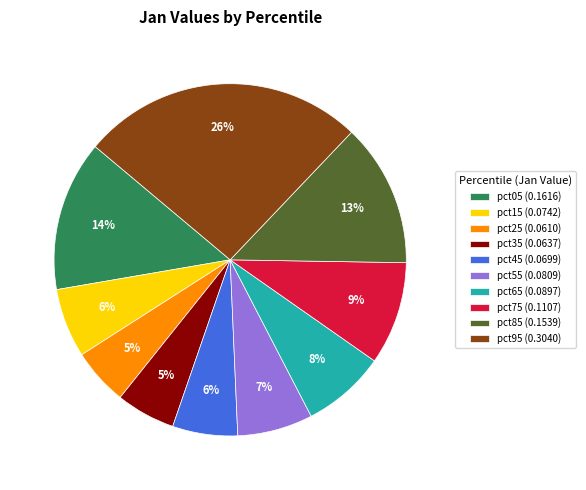

Does pct35 represent more than half of the total?

No